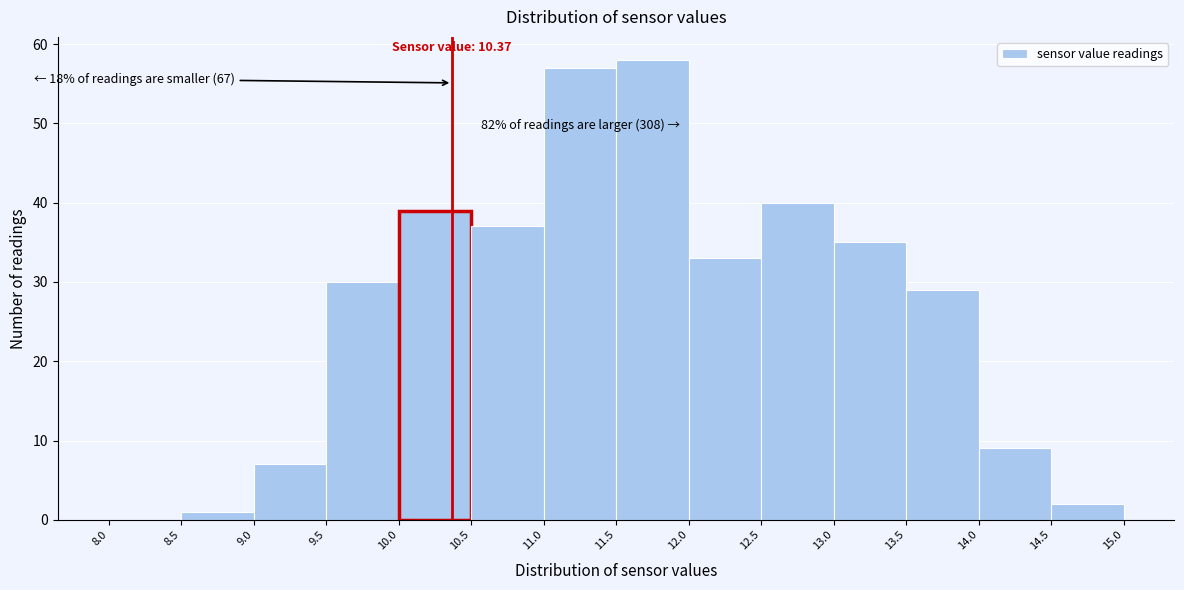

Over which range of the x-axis is the bar tallest?

11.5 to 12.0